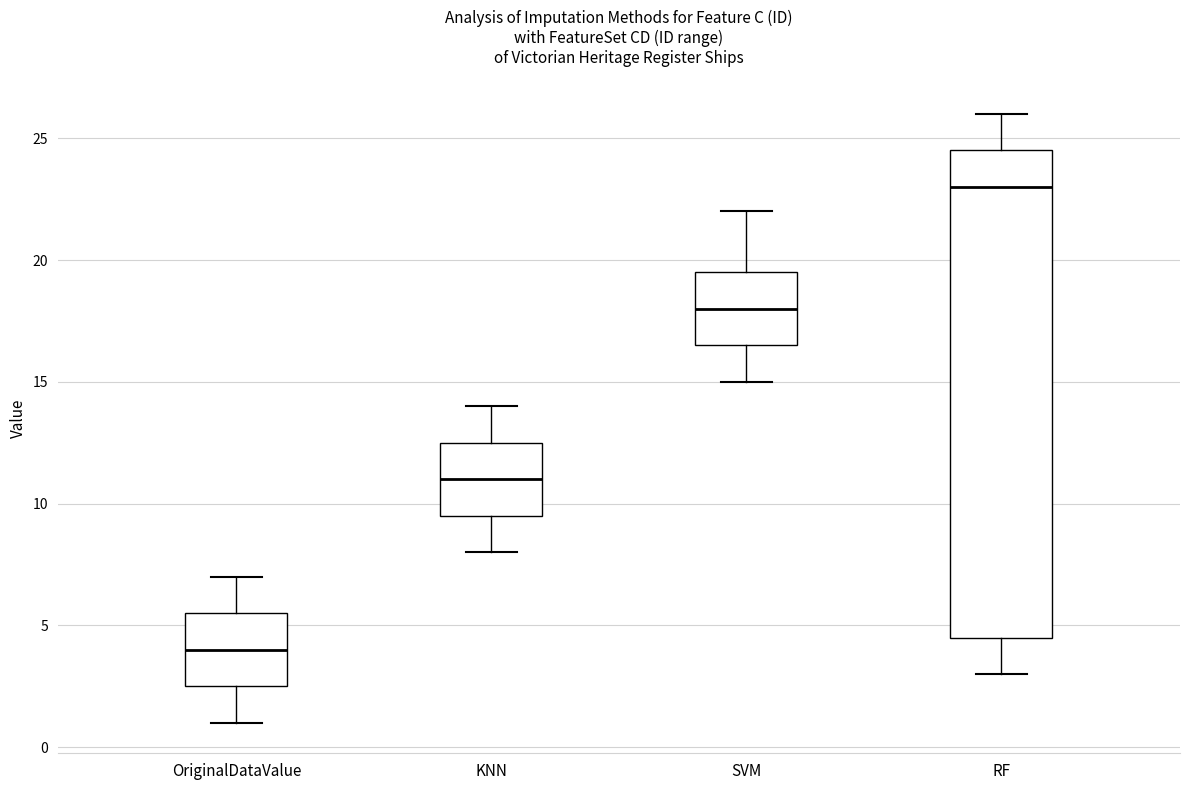

Reading left to right, read every box against the y-axis: the position of its median line, the range the box covers, and the ends of its whiskers. The values are not printed on the chart, so give them approximately, as read against the axis.

OriginalDataValue: median 4.0, box 2.5 to 5.5, whiskers 1.0 to 7.0
KNN: median 11.0, box 9.5 to 12.5, whiskers 8.0 to 14.0
SVM: median 18.0, box 16.5 to 19.5, whiskers 15.0 to 22.0
RF: median 23.0, box 4.5 to 24.5, whiskers 3.0 to 26.0